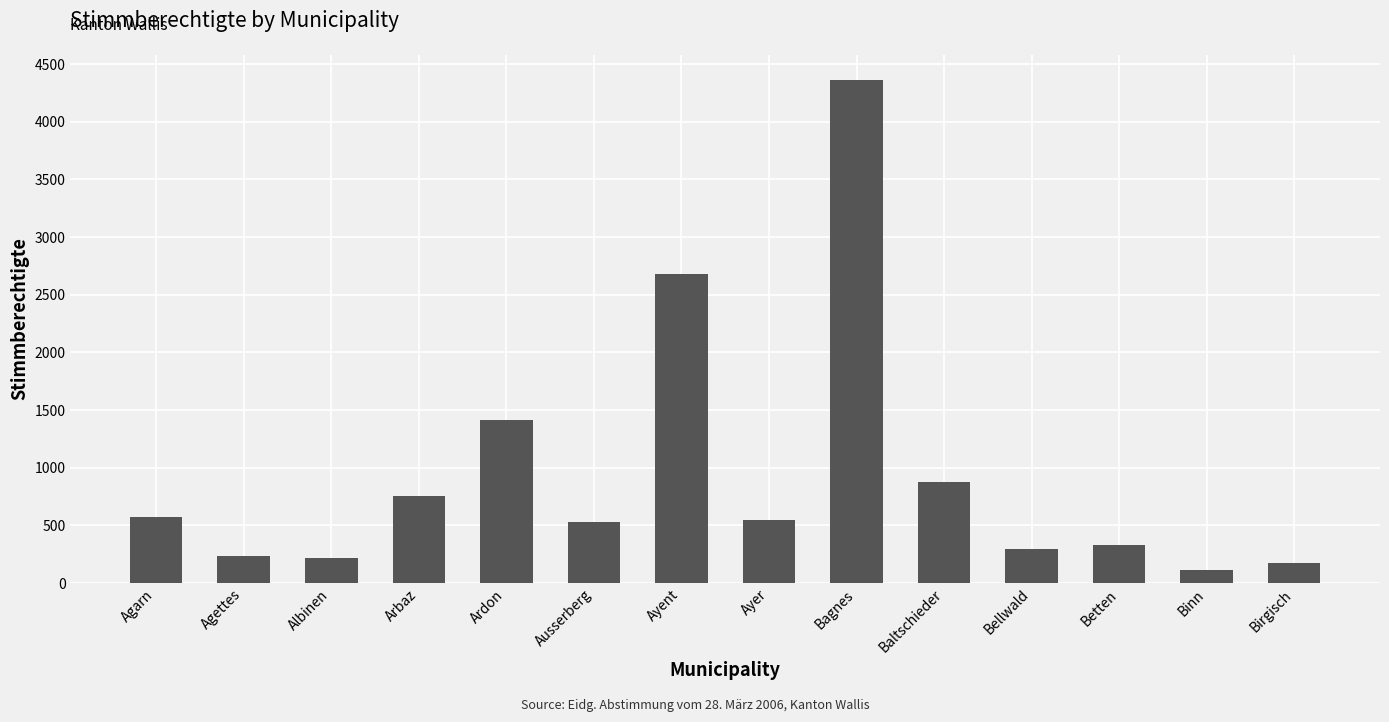

True or false: the data shows 526 at Ausserberg.

True